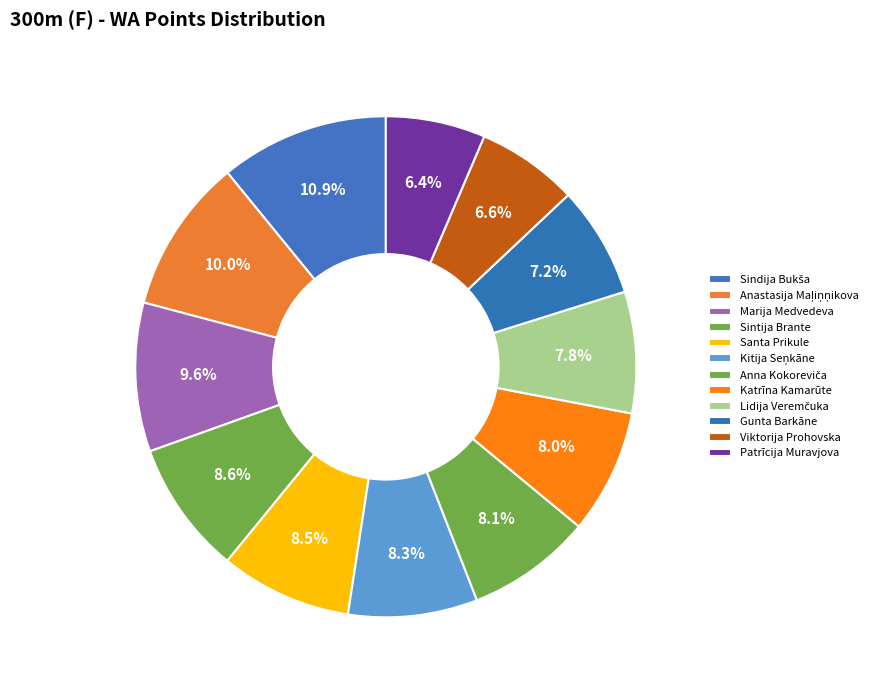

Count the number of slices in the pie.

12